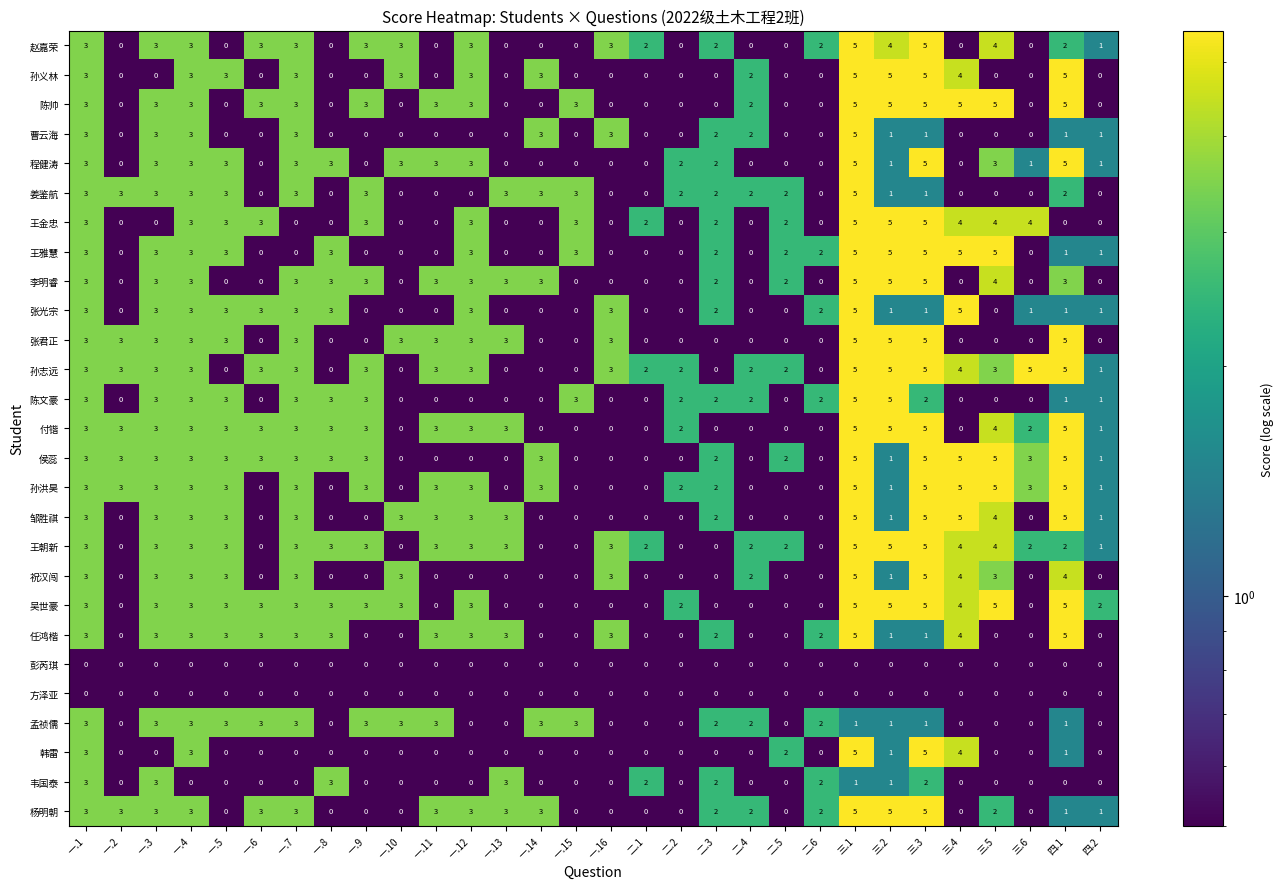

What is the difference between the highest and lowest values at 一.7?

3